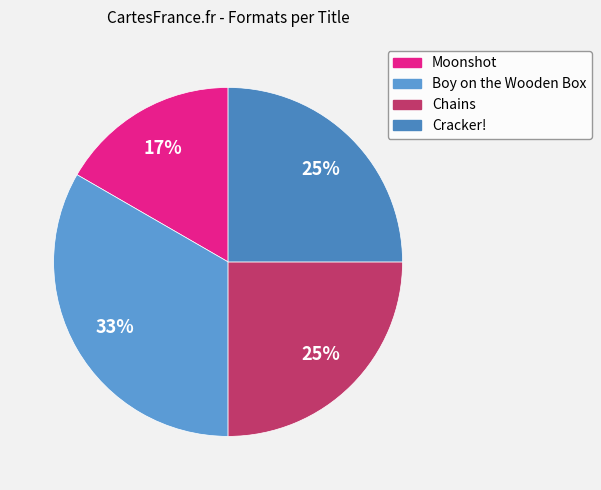

Count the number of slices in the pie.

4